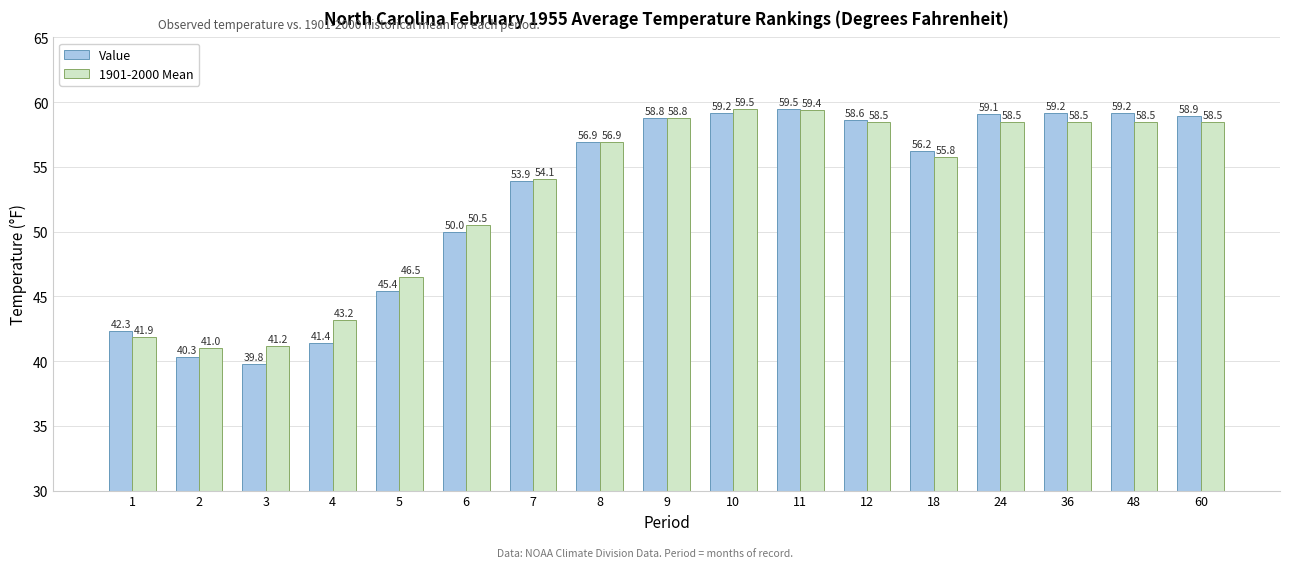

At which label does 1901-2000 Mean first exceed 56?

8